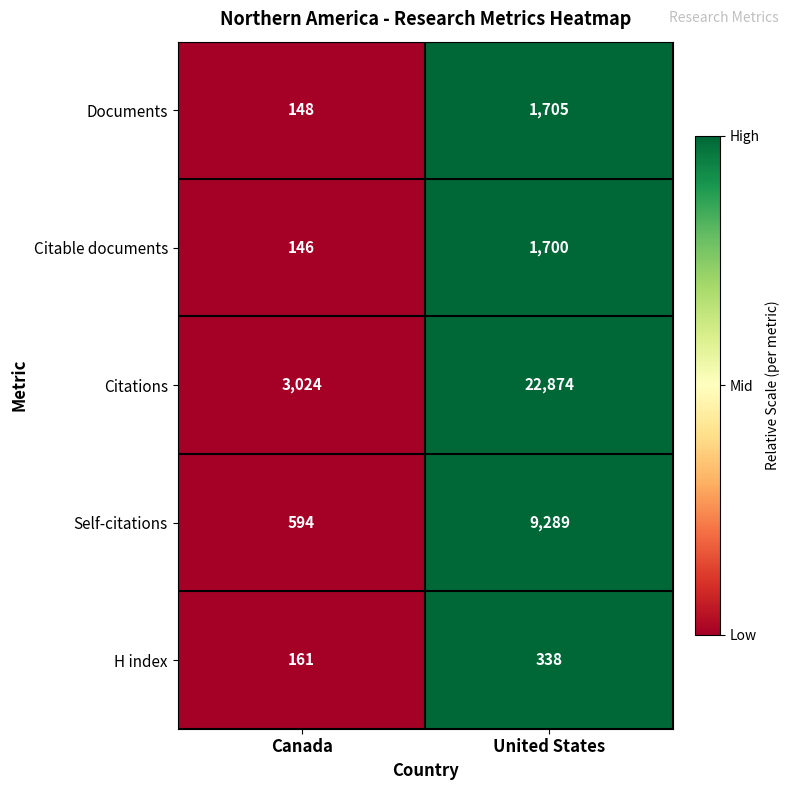

What is the sum of all Self-citations values?

9883